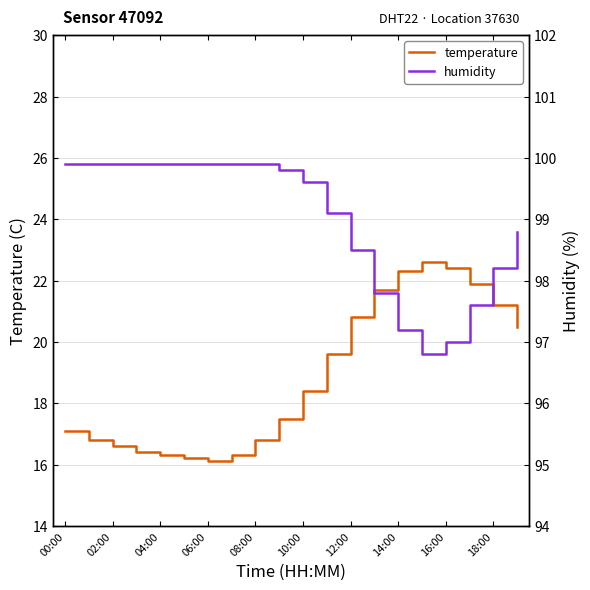

The value of temperature at 06:00 is 23.3. True or false?

False